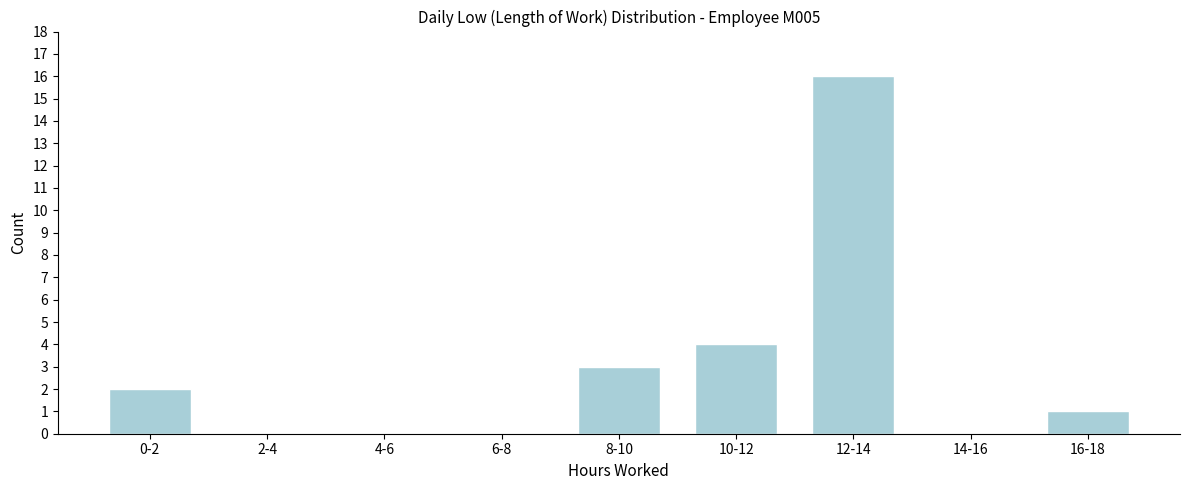

Reading left to right, what are all the values shown in this chart?

0-2=2	2-4=0	4-6=0	6-8=0	8-10=3	10-12=4	12-14=16	14-16=0	16-18=1